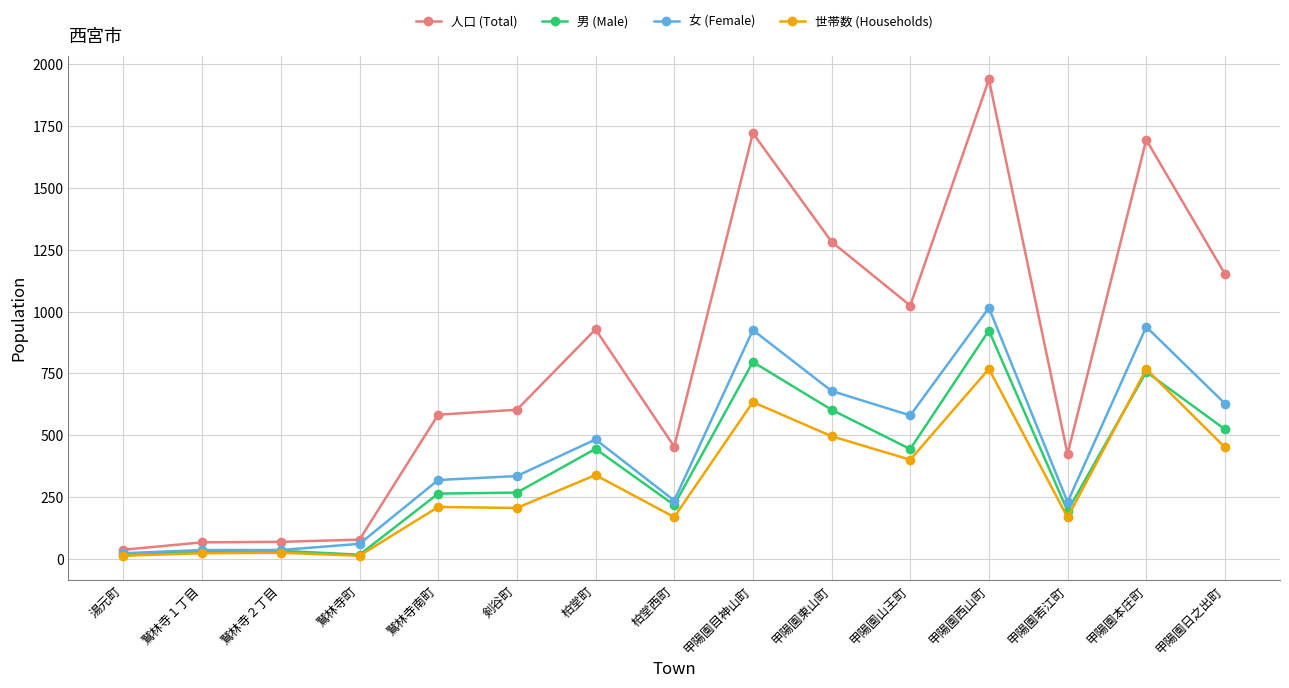

True or false: 男 (Male) has a value of 97 at 柏堂西町.

False